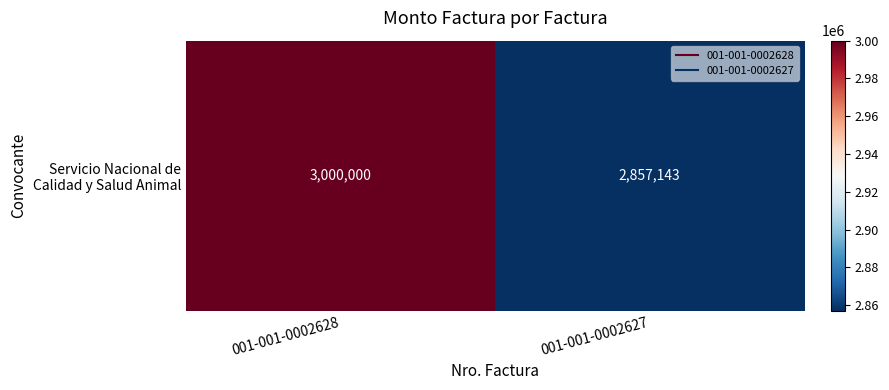

Reading left to right, transcribe all the data shown in this chart.

001-001-0002628=3000000	001-001-0002627=2857143